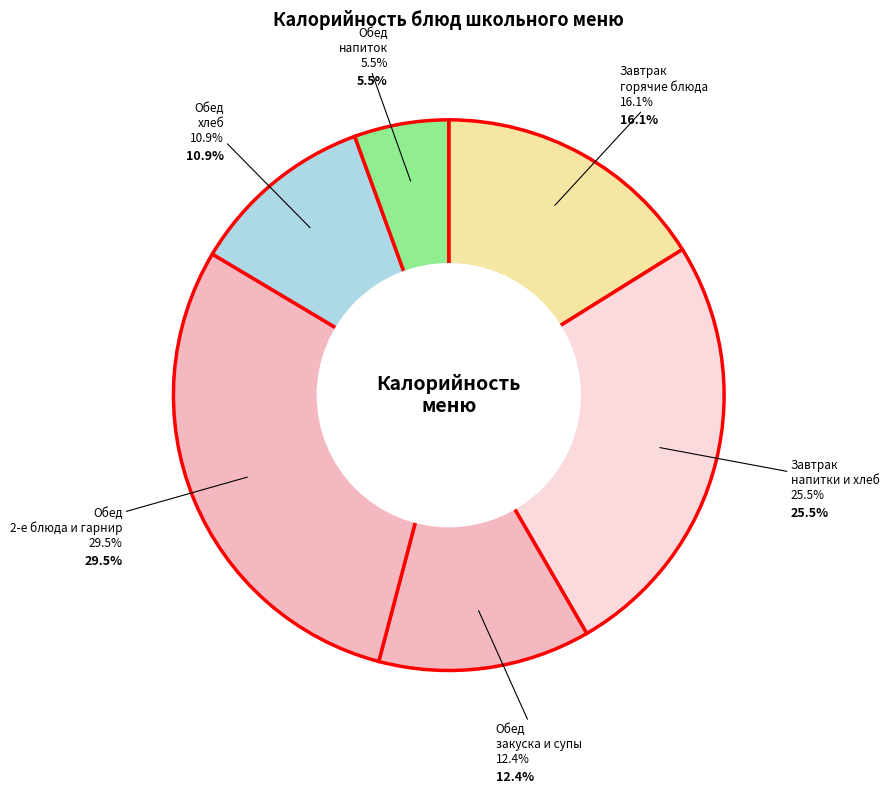

Is it true that Овощи тушеные is 19% of the pie?

False